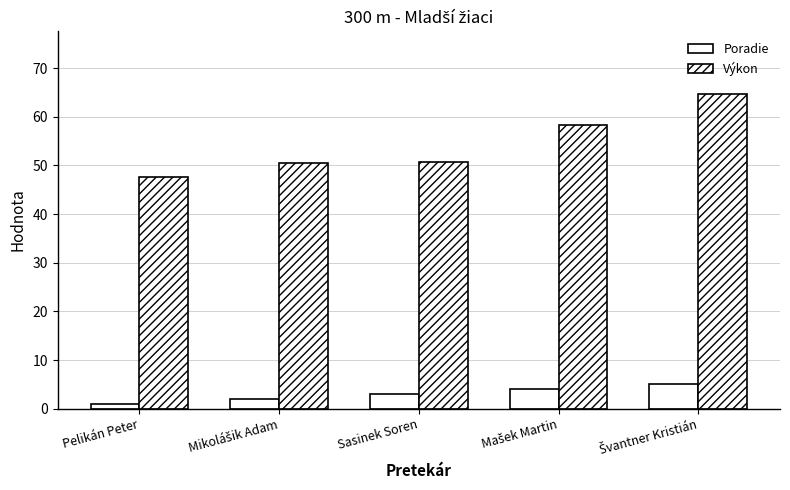

How many data points in Poradie are less than 3?

2